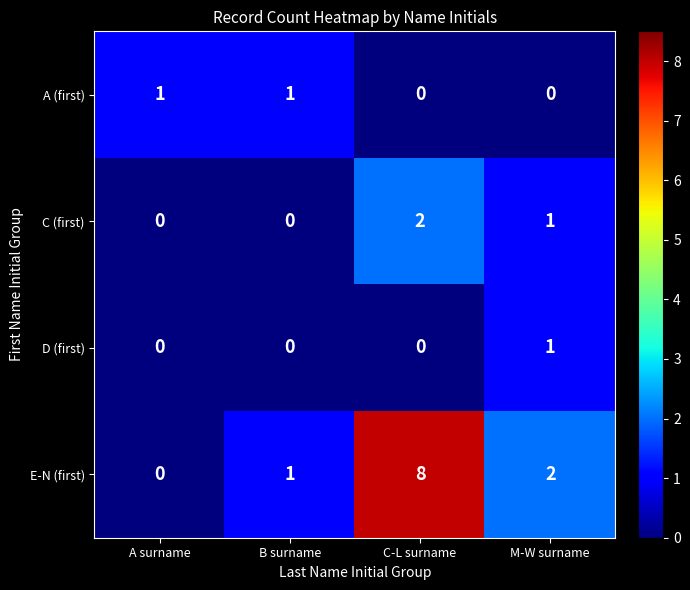

How many data points does each series have?

4